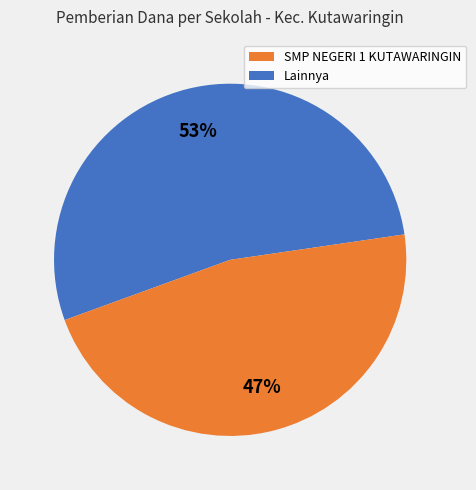

Is there a majority slice in this chart?

Yes